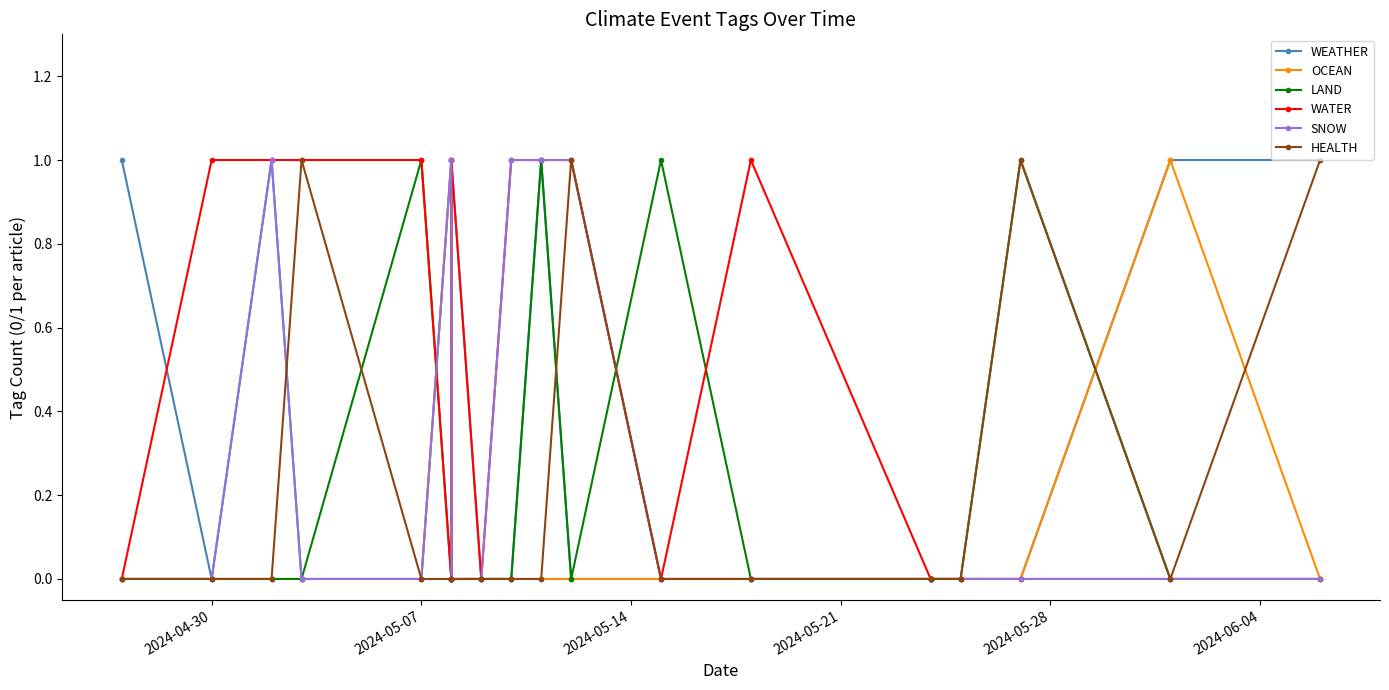

Count the WATER values in the range 0 to 1.

20